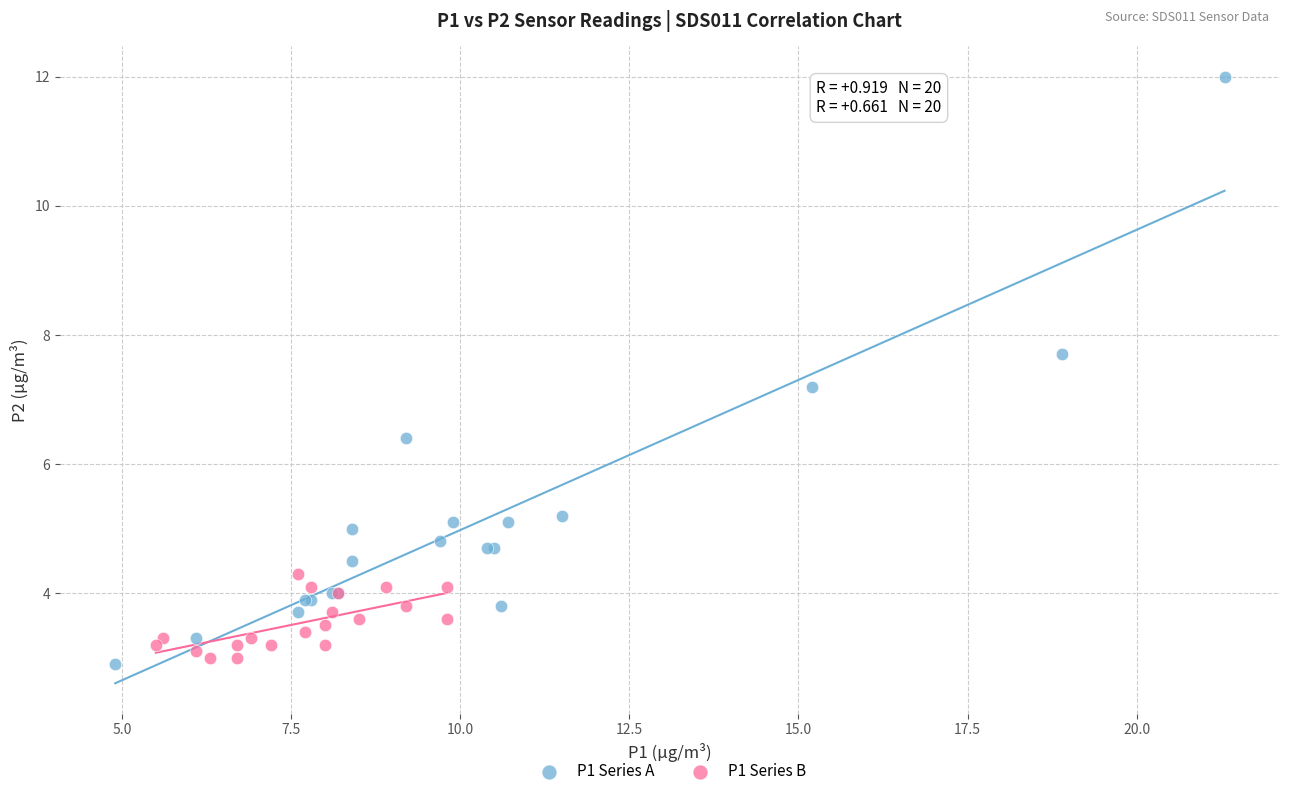

Which series contains the highest Y value?

P1 Series A